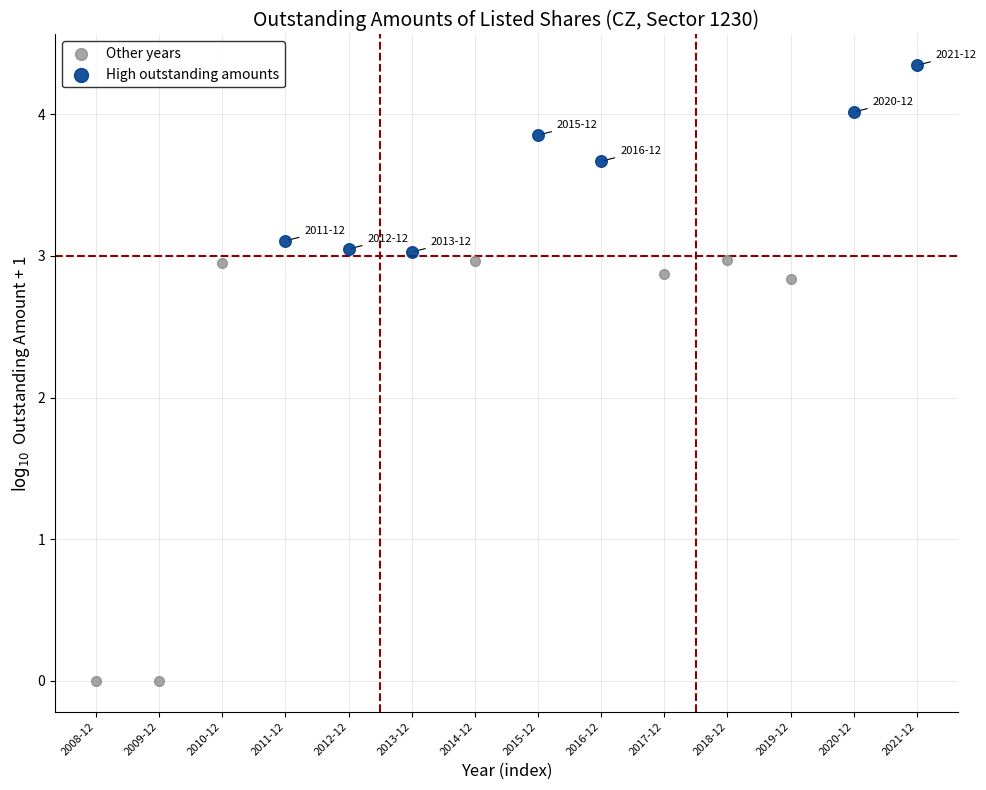

Which series has the largest Y range (max minus min)?

Other years